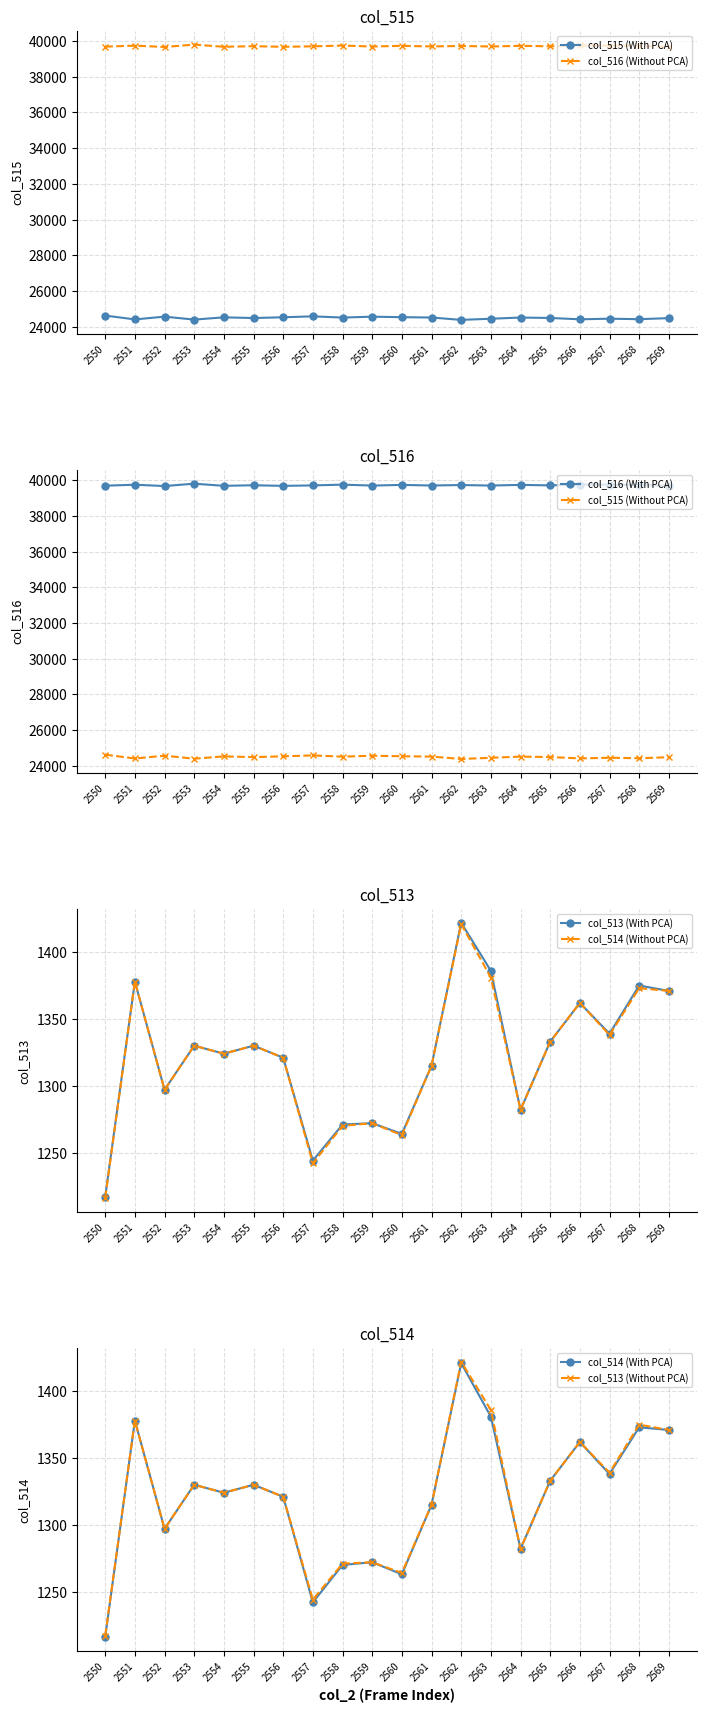

At which category does col_516 reach its first local peak?

2551